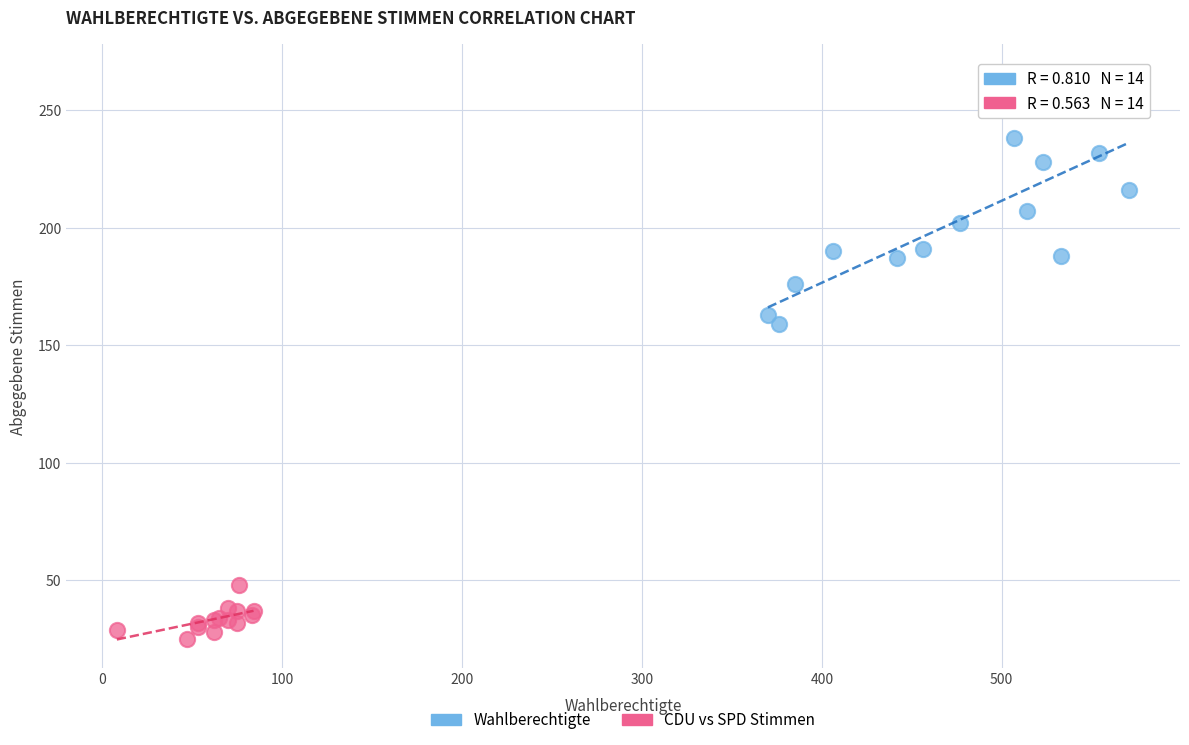

Which series contains the lowest Y value?

CDU vs SPD Stimmen